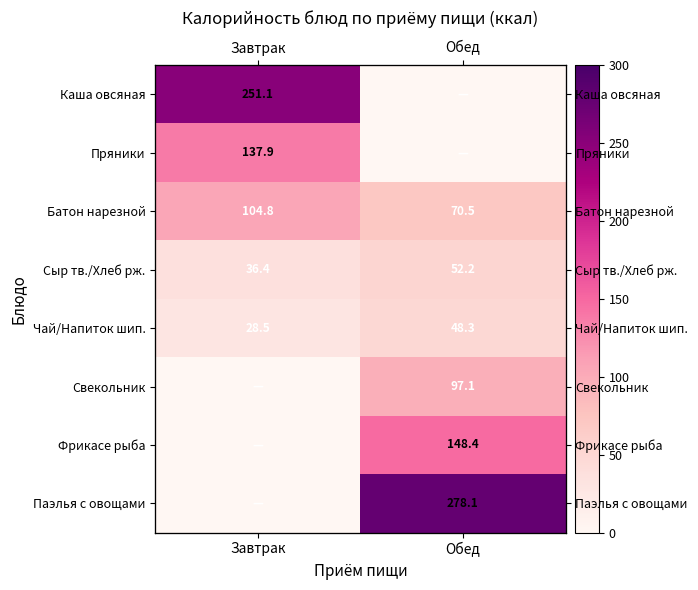

The value of Каша овсяная at Завтрак is 446.8. True or false?

False